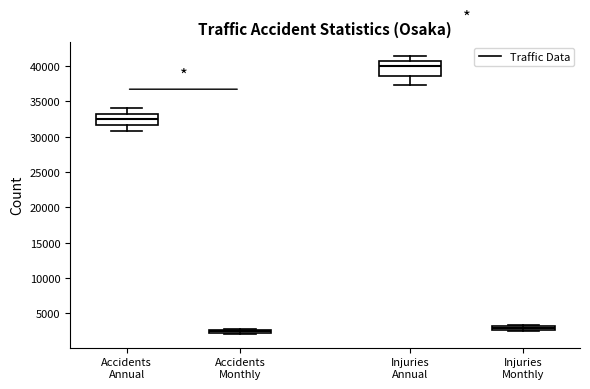

Where is the upper edge of the box for Injuries Annual on the y-axis? The values are not printed on the chart, so give them approximately, as read against the axis.

40500